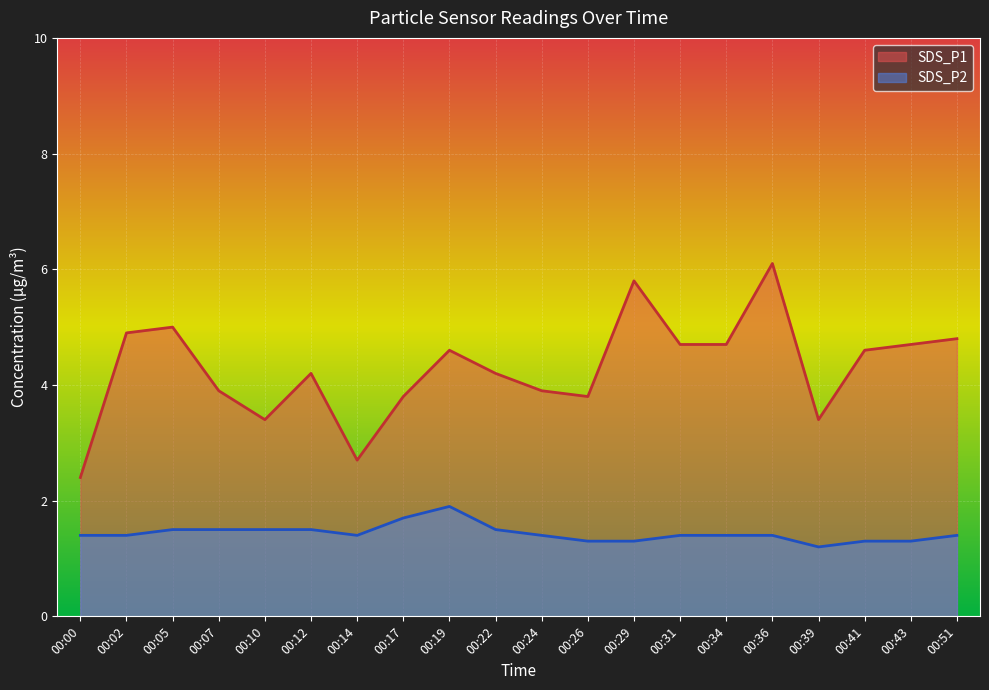

How many lines are shown in the chart?

2